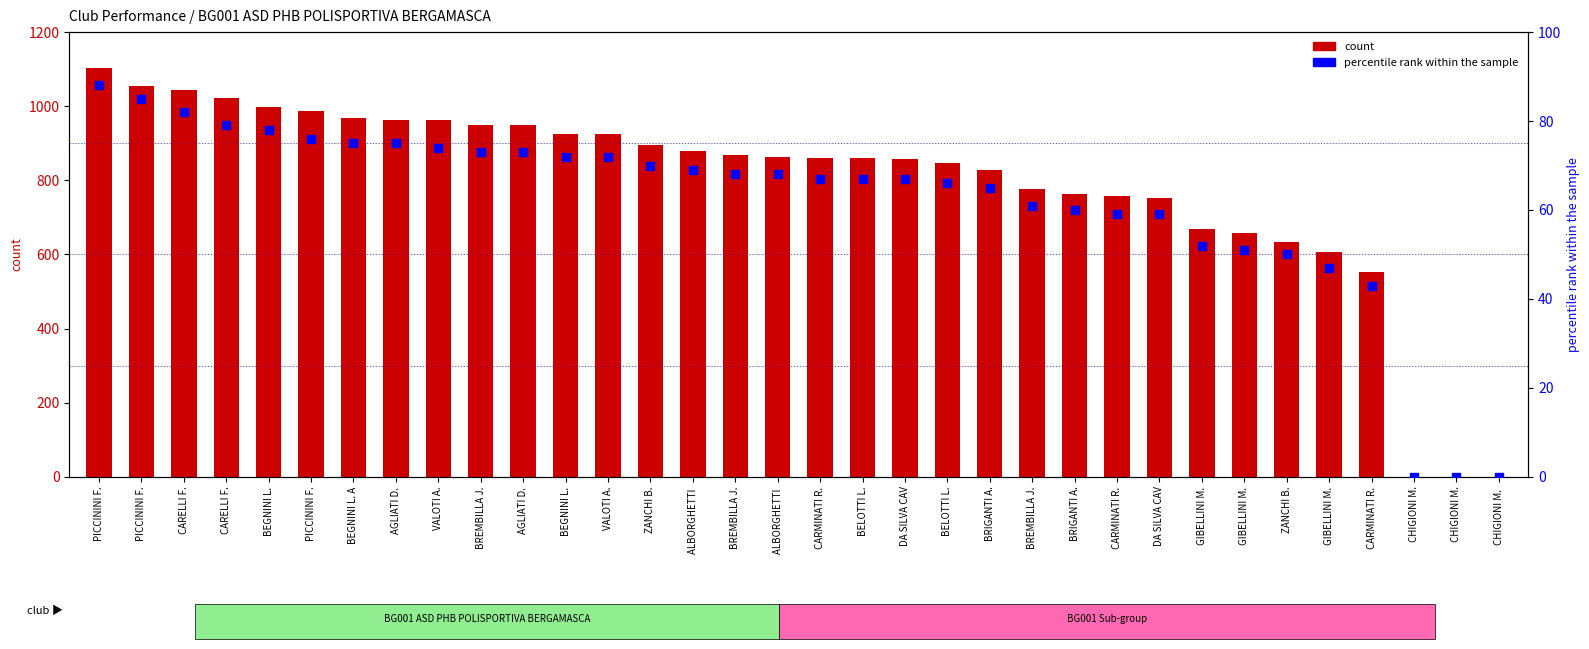

Which series has the widest spread of Y values?

count